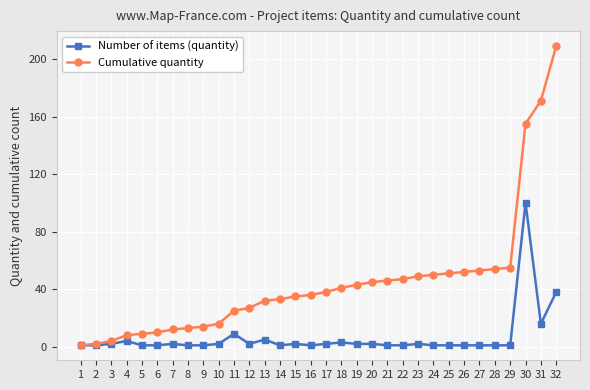

Is the value of Number of items (quantity) at 15 greater than the value of Cumulative quantity at 8?

No